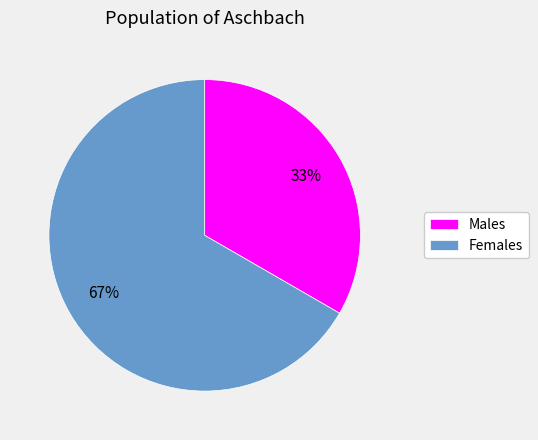

Is there a majority slice in this chart?

Yes